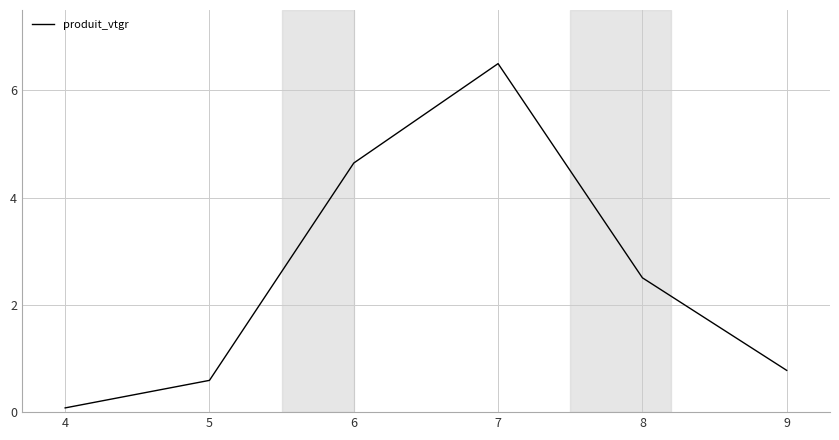

What is the change in value from 6 to 8?

-2.1